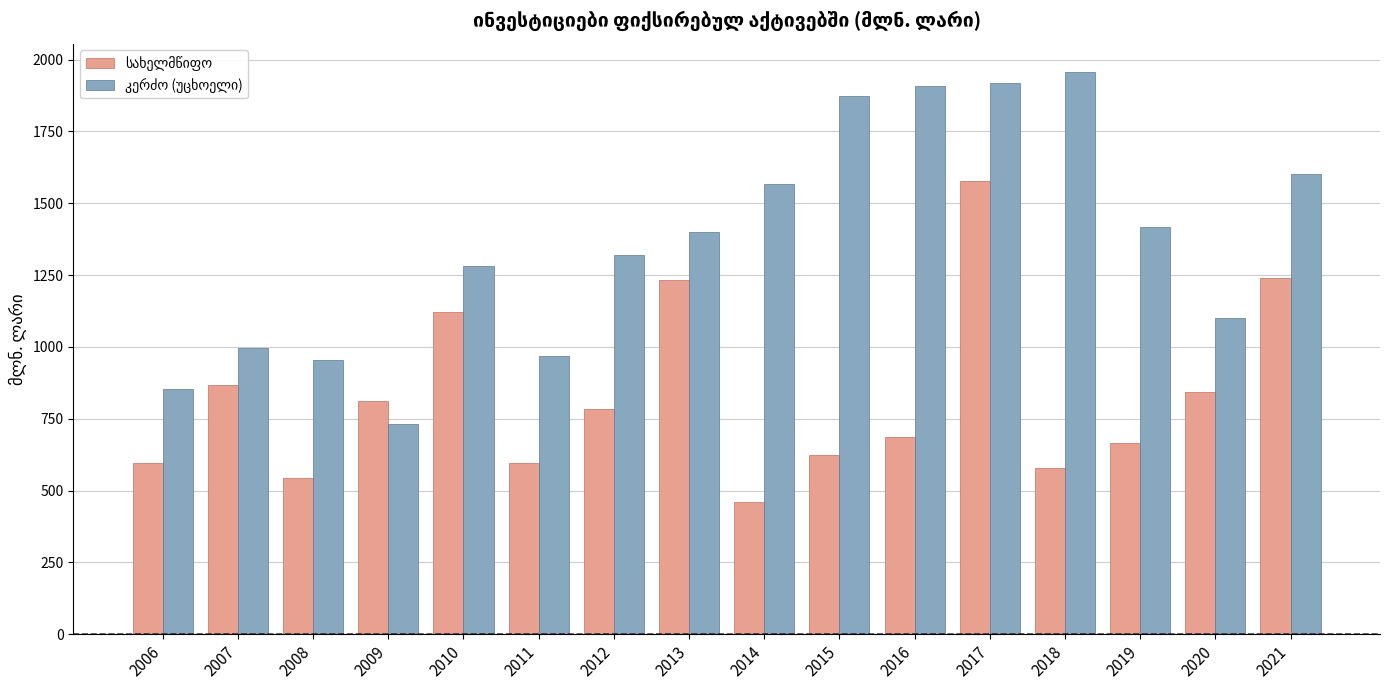

What is the total value across all series at 2008?

1497.3